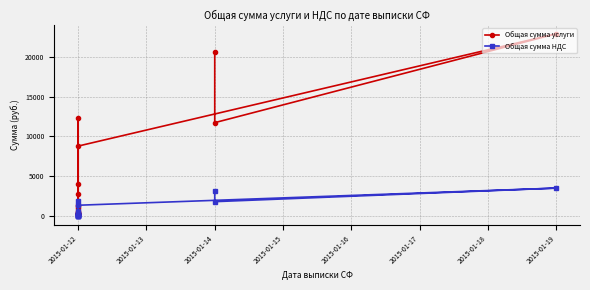

Which series changed the most between 10 and 15?

Общая сумма услуги